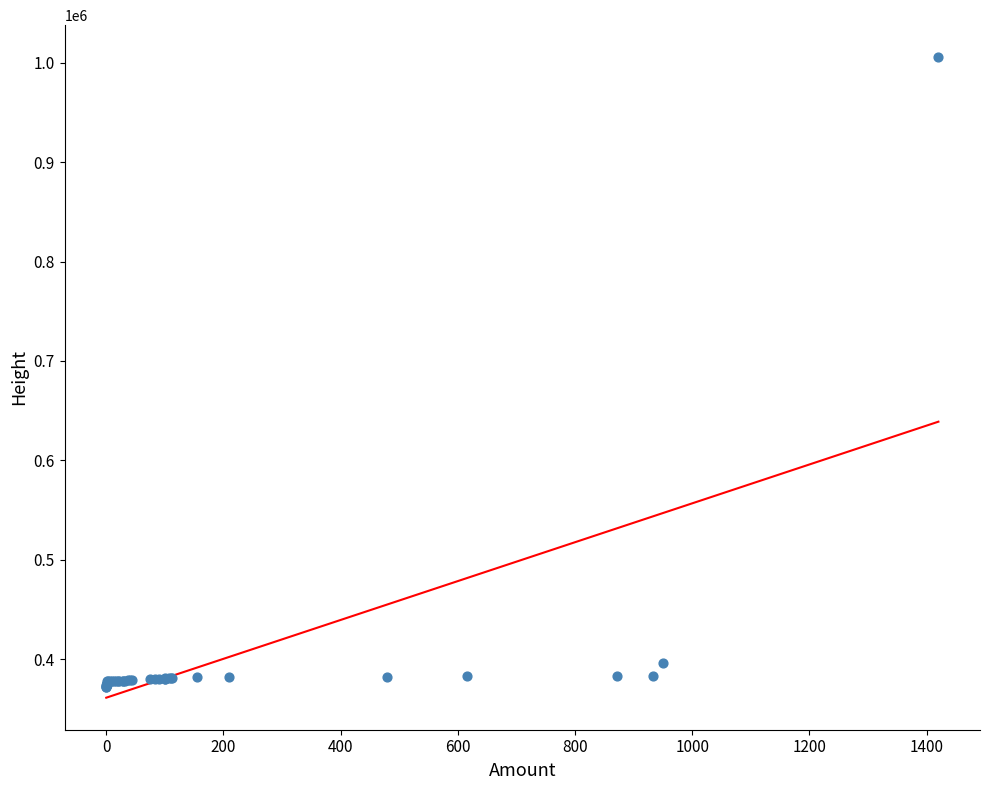

What Y value in the scatter plot is closest to 688622?

395933